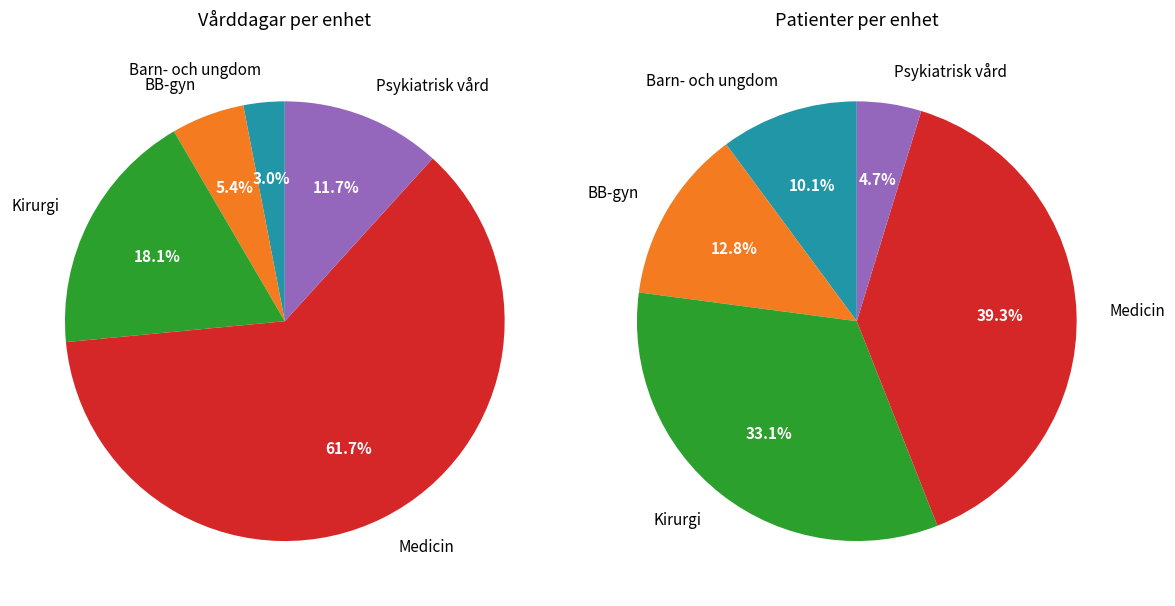

What percentage is the Psykiatrisk vård slice, to the nearest percent?

12%